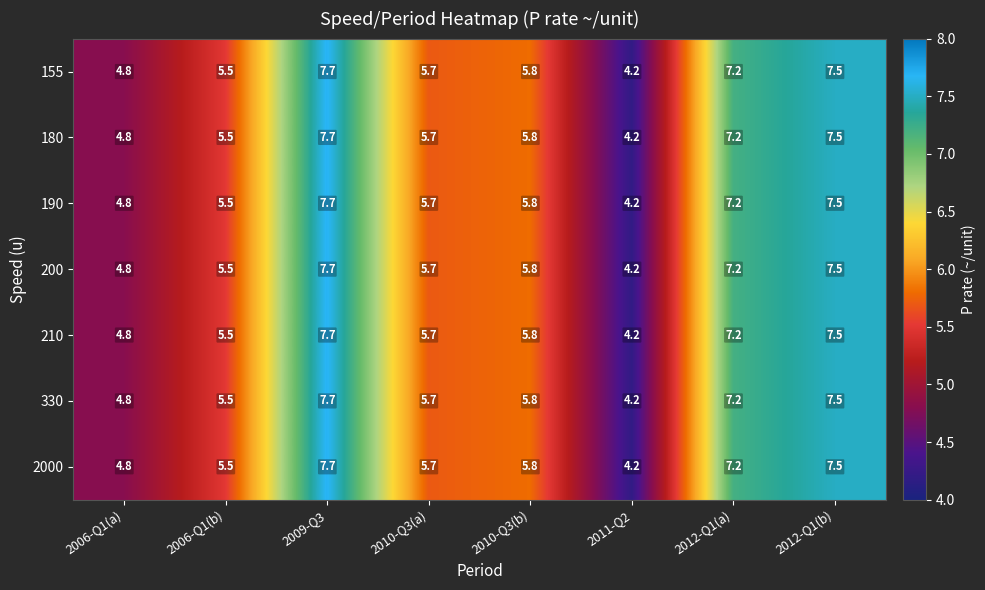

True or false: 2000 has a value of 4.2 at 2011-Q2.

True